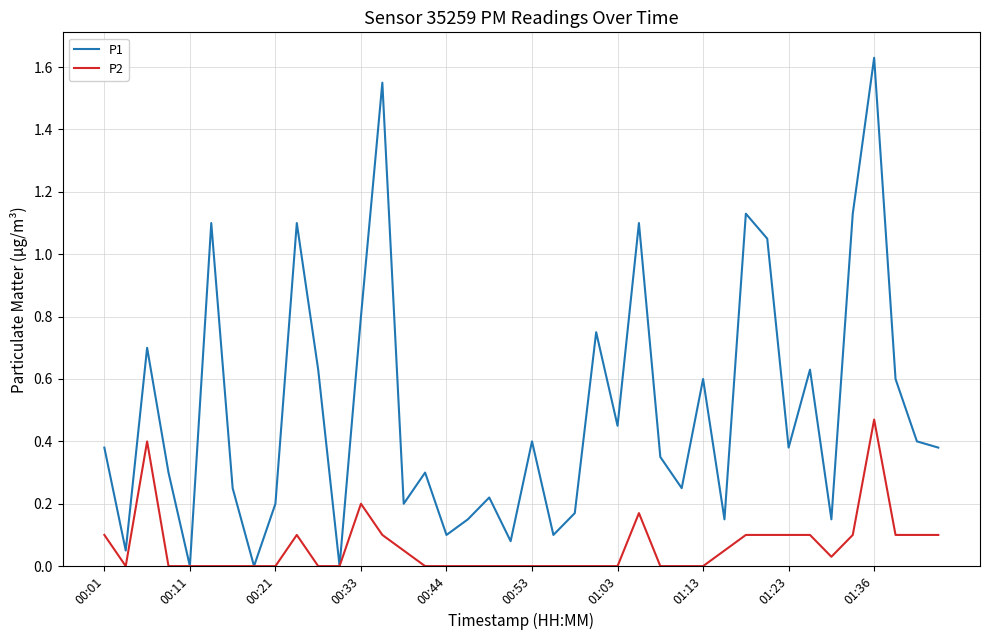

List the series in order of their peak value, lowest first.

P2, P1